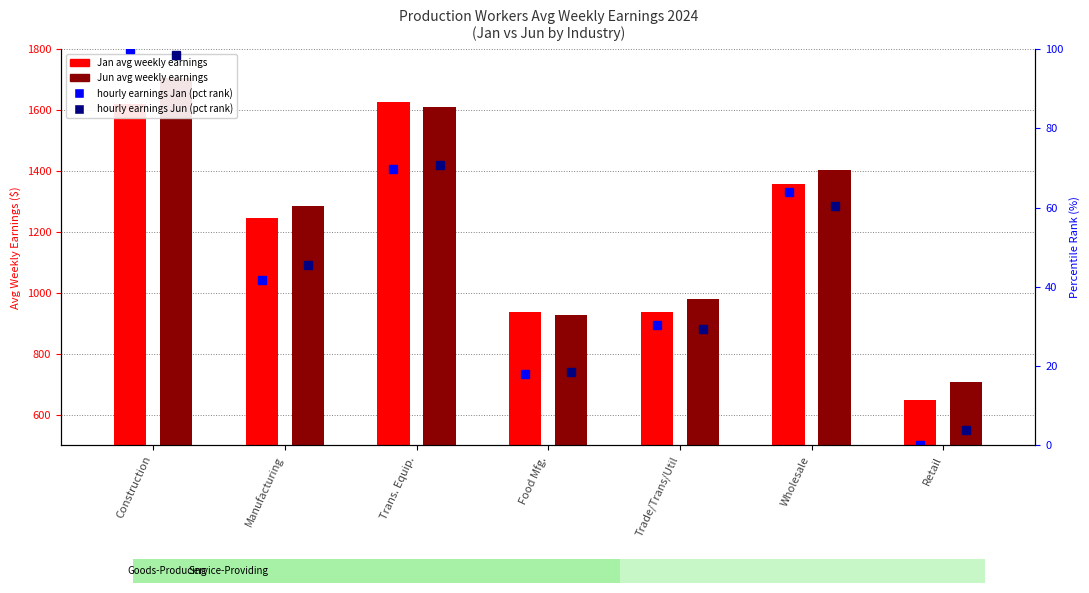

The hourly earnings Jan (percentile) series shows 30.5 at Trade/Trans/Util. True or false?

True